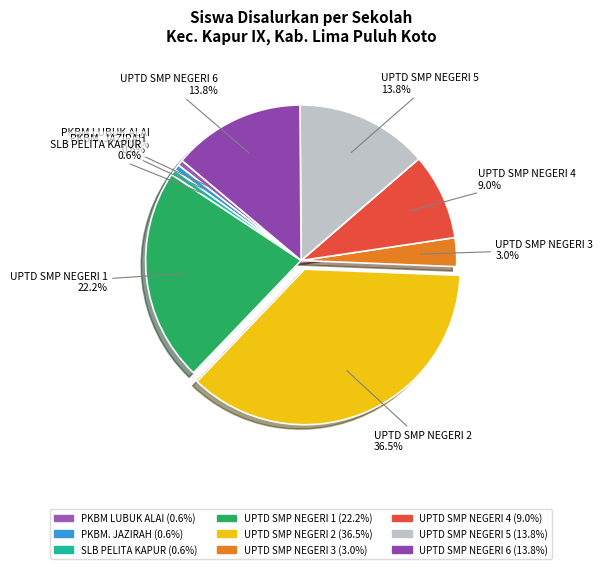

Is UPTD SMP NEGERI 1 the majority of the pie?

No